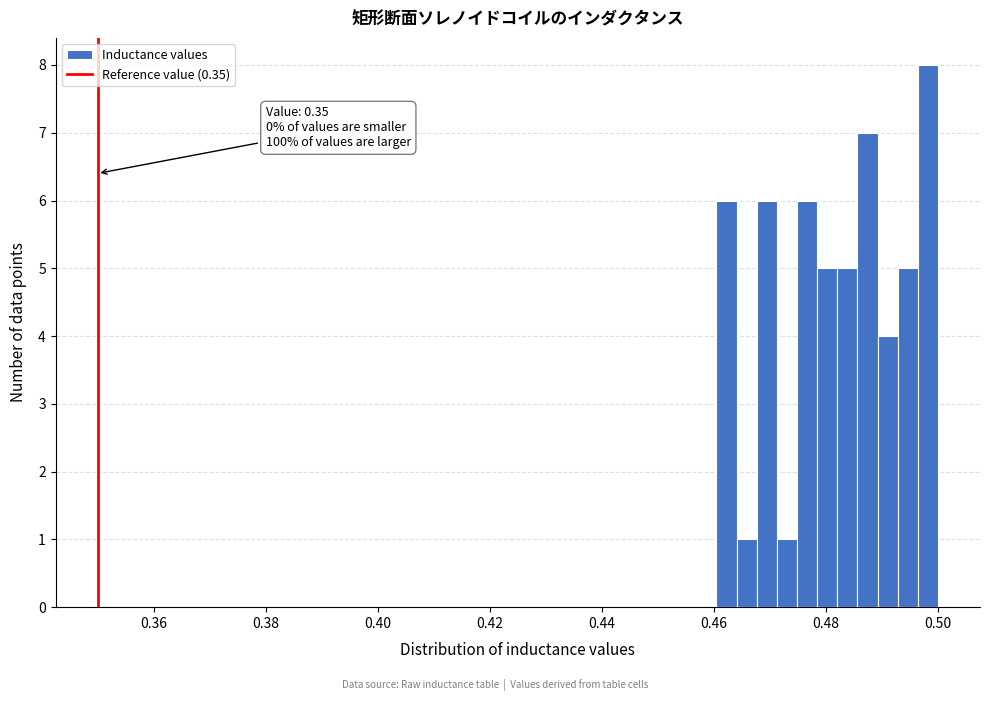

Read against the x-axis, roughly where is the centre of the tallest bar?

0.498